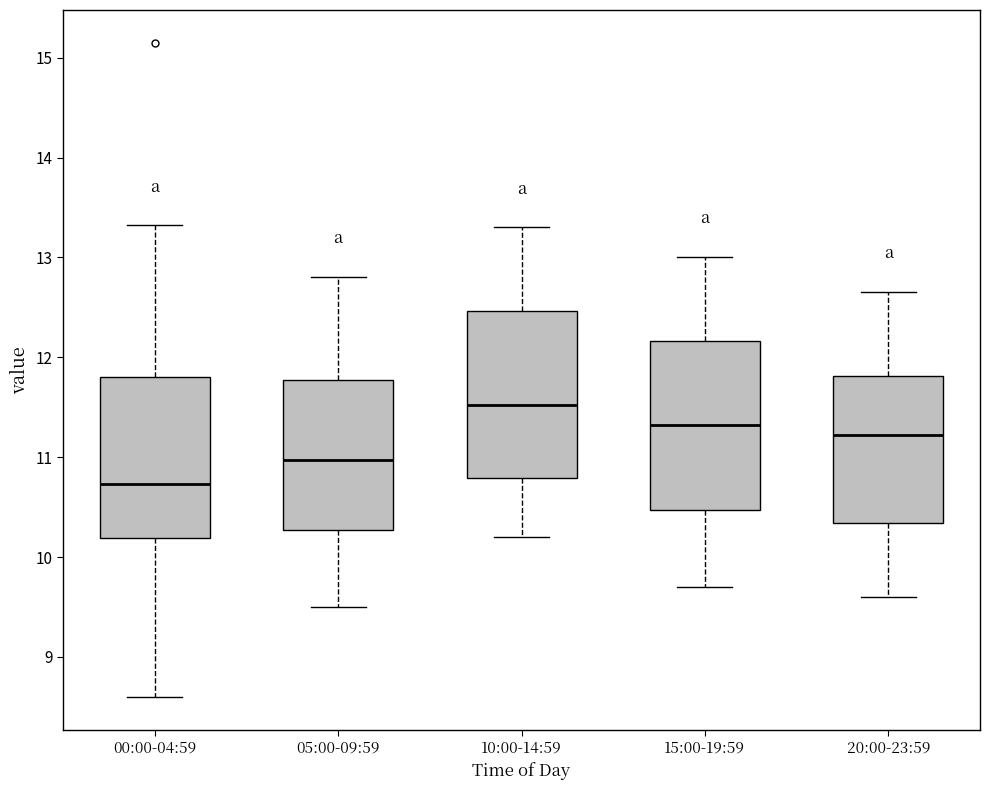

Which box has the lowest median line?

00:00-04:59